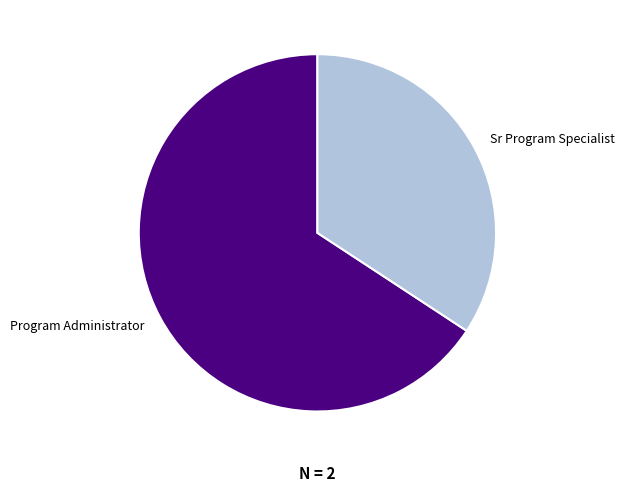

What is the largest slice in the pie chart?

Program Administrator